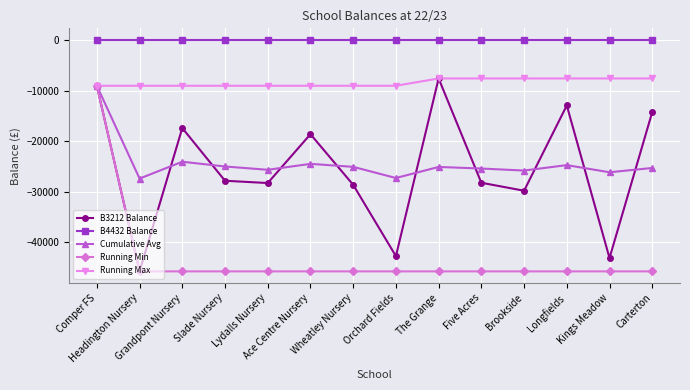

What is the value of the B3212 Balance point at the 12th from the left?

-12940.5